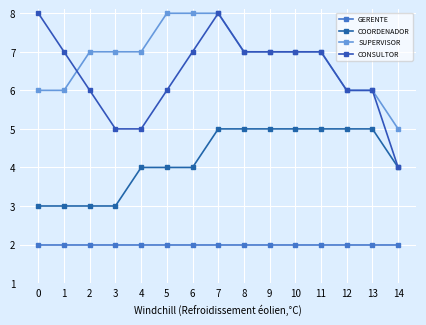

What are all the series names shown in the legend?

GERENTE, COORDENADOR, SUPERVISOR, CONSULTOR